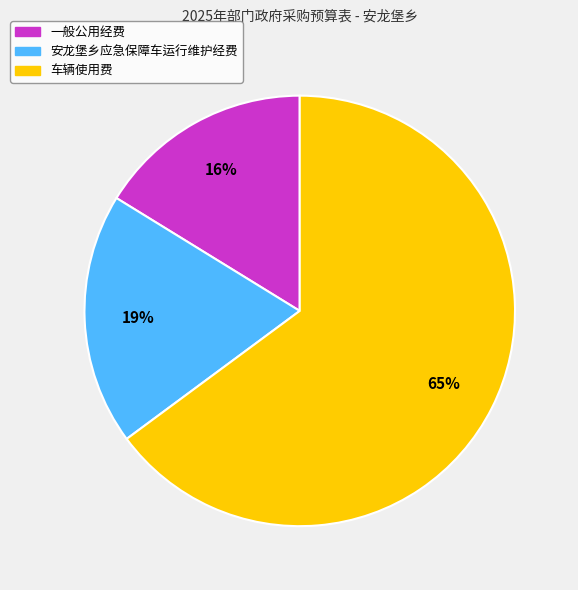

Do 车辆使用费 and 一般公用经费 together represent more than half of the pie?

Yes